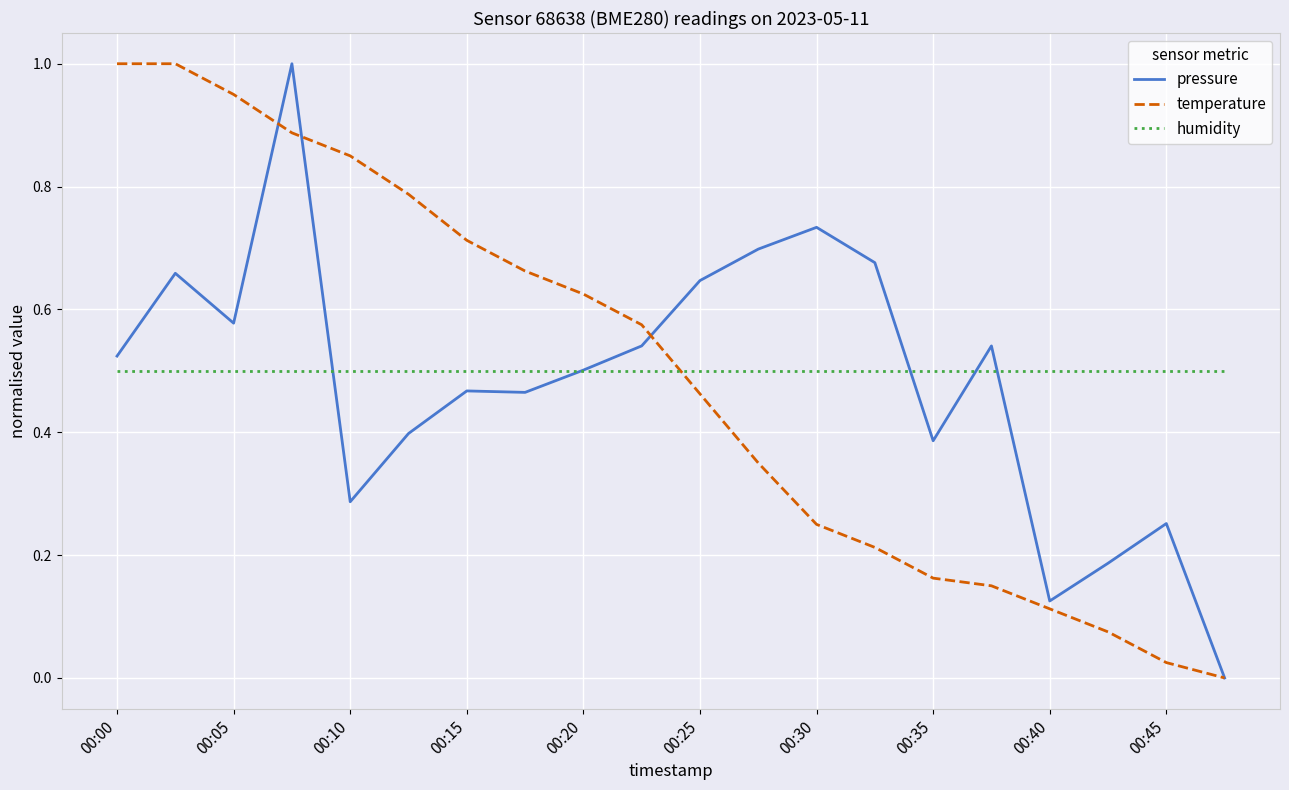

What is the sum of all temperature values?

9.9